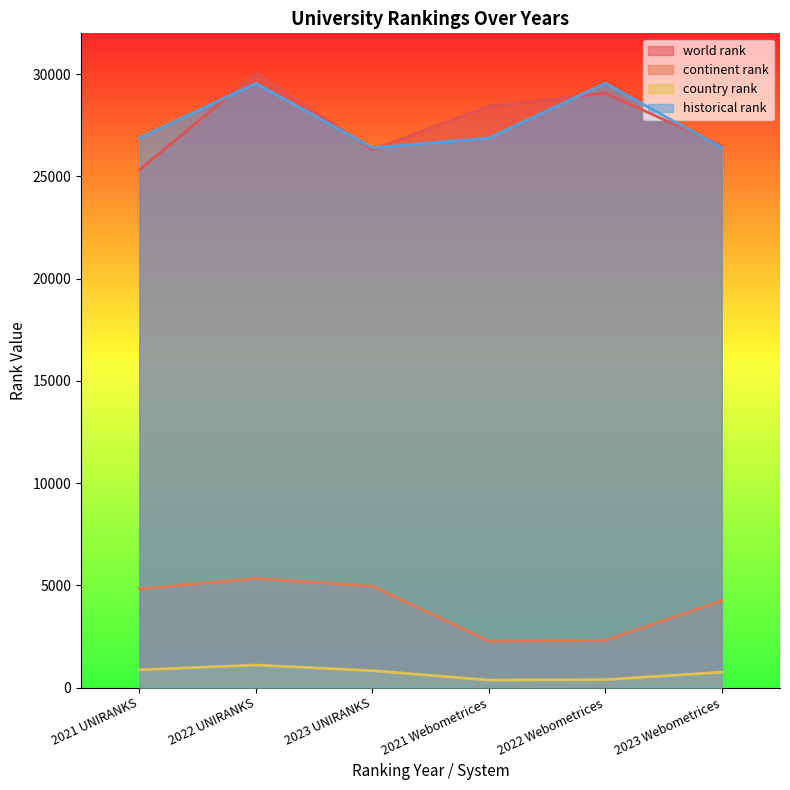

Reading left to right, extract all data points from this chart.

world rank: 25318.0	30035.0	26305.0	28437.0	29074.0	26500.0
continent rank: 4829.0	5339.0	4965.0	2273.0	2311.0	4246.0
country rank: 870.0	1103.0	829.0	367.0	390.0	755.0
historical rank: 26877.5	29554.5	26402.5	26877.5	29554.5	26402.5